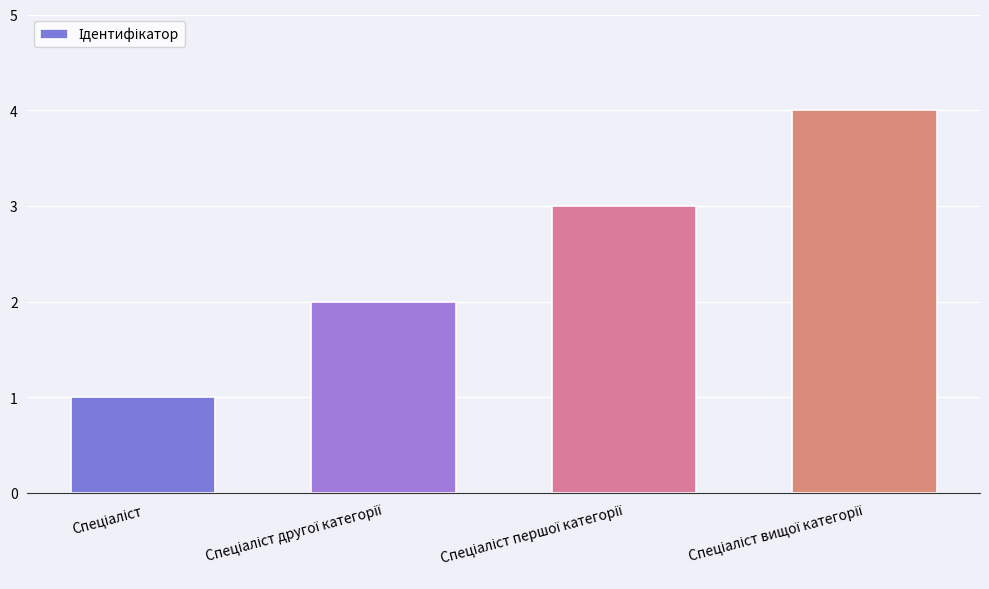

What is the sum of all values?

10